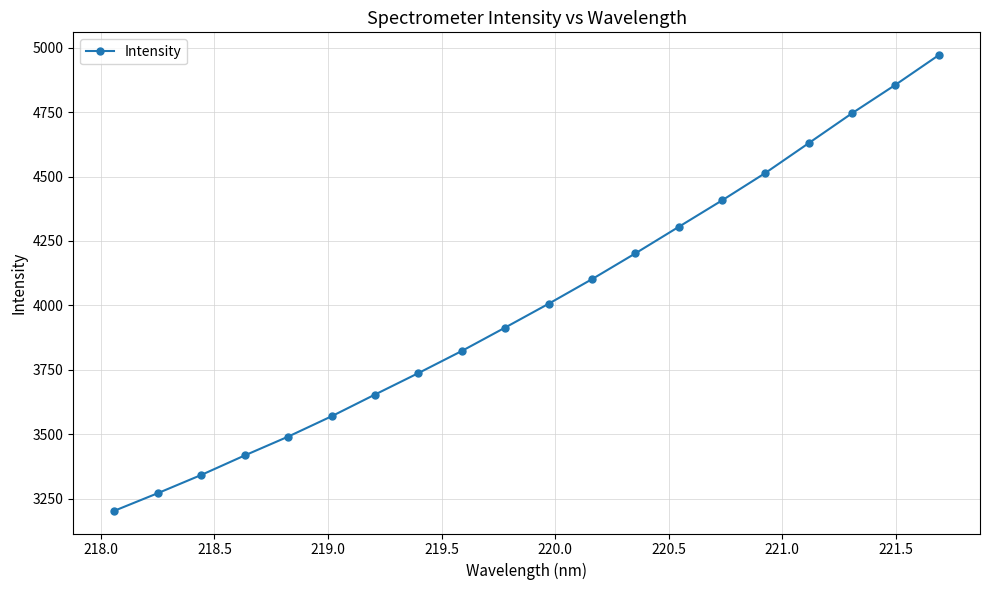

True or false: the data has more than 2 interior local peaks.

False